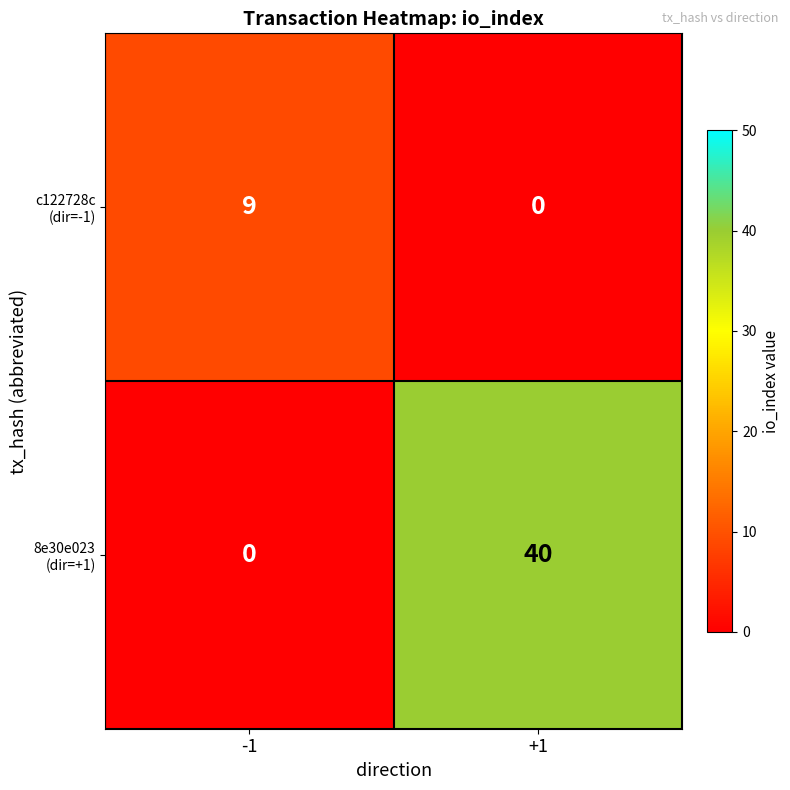

What is the difference between the highest and lowest values at +1?

40